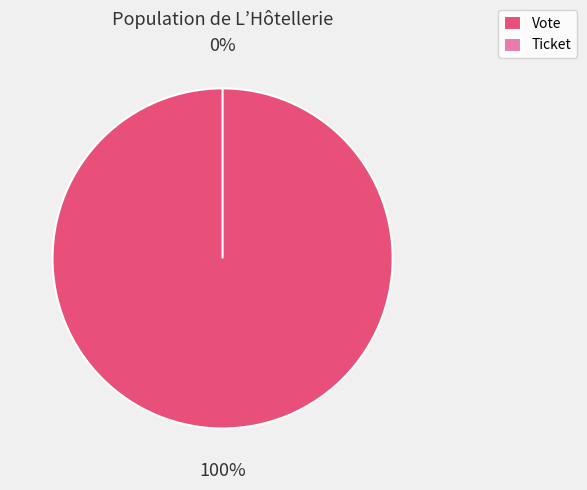

Is it true that Ticket (io_index=0) is 14% of the pie?

False